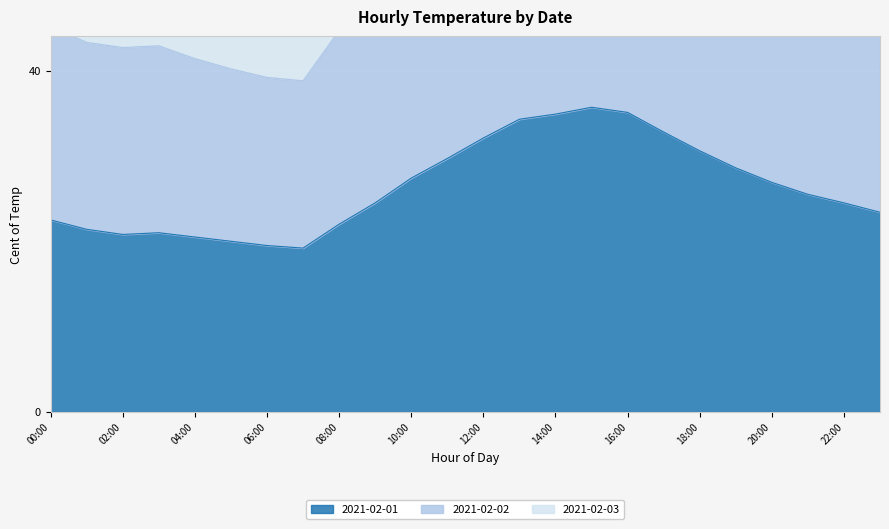

True or false: 2021-02-02 has more than 1 points higher than both neighbors.

False